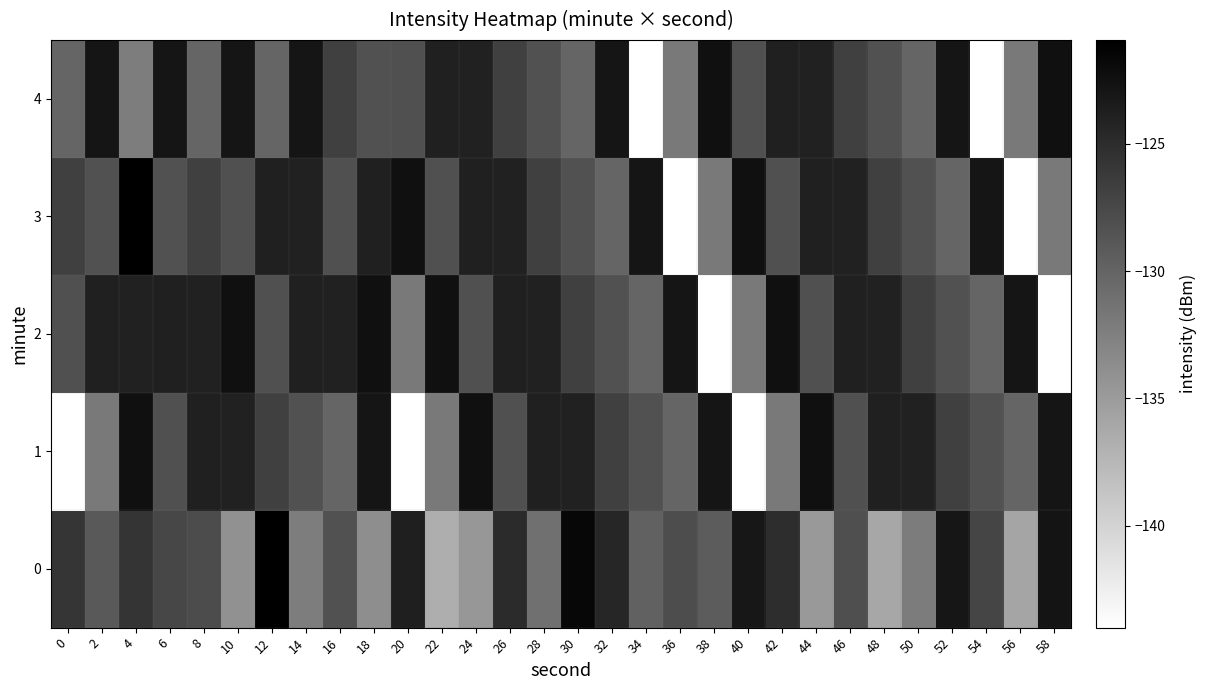

Reading right to left, extract all data points from this chart.

0: 58=-122.8	56=-135.8	54=-127.2	52=-123.0	50=-132.2	48=-136.0	46=-128.1	44=-134.8	42=-125.0	40=-123.0	38=-129.3	36=-127.9	34=-129.8	32=-124.4	30=-121.6	28=-131.0	26=-124.9	24=-134.6	22=-136.7	20=-123.7	18=-133.8	16=-128.3	14=-132.2	12=-120.9	10=-134.1	8=-127.8	6=-127.4	4=-125.7	2=-129.0	0=-125.7
1: 58=-122.9	56=-130.1	54=-128.3	52=-126.7	50=-124.1	48=-124.0	46=-128.2	44=-122.4	42=-131.9	40=-144.0	38=-122.9	36=-130.1	34=-128.3	32=-126.7	30=-124.1	28=-124.0	26=-128.2	24=-122.4	22=-131.9	20=-144.0	18=-122.9	16=-130.1	14=-128.3	12=-126.7	10=-124.1	8=-124.0	6=-128.2	4=-122.4	2=-131.9	0=-144.0
2: 58=-144.0	56=-122.9	54=-130.1	52=-128.3	50=-126.7	48=-124.1	46=-124.0	44=-128.2	42=-122.4	40=-131.9	38=-144.0	36=-122.9	34=-130.1	32=-128.3	30=-126.7	28=-124.1	26=-124.0	24=-128.2	22=-122.4	20=-131.9	18=-122.4	16=-124.1	14=-124.0	12=-128.2	10=-122.4	8=-124.1	6=-124.0	4=-124.1	2=-124.0	0=-128.2
3: 58=-131.9	56=-144.0	54=-122.9	52=-130.1	50=-128.3	48=-126.7	46=-124.1	44=-124.0	42=-128.2	40=-122.4	38=-131.9	36=-144.0	34=-122.9	32=-130.1	30=-128.3	28=-126.7	26=-124.1	24=-124.0	22=-128.2	20=-122.4	18=-124.0	16=-128.2	14=-124.1	12=-124.0	10=-128.2	8=-126.7	6=-128.3	4=-120.9	2=-128.3	0=-126.7
4: 58=-122.4	56=-131.9	54=-144.0	52=-122.9	50=-130.1	48=-128.3	46=-126.7	44=-124.1	42=-124.0	40=-128.2	38=-122.4	36=-131.9	34=-144.0	32=-122.9	30=-130.1	28=-128.3	26=-126.7	24=-124.1	22=-124.0	20=-128.2	18=-128.3	16=-126.7	14=-122.9	12=-130.1	10=-122.9	8=-130.1	6=-122.9	4=-132.2	2=-122.9	0=-130.1